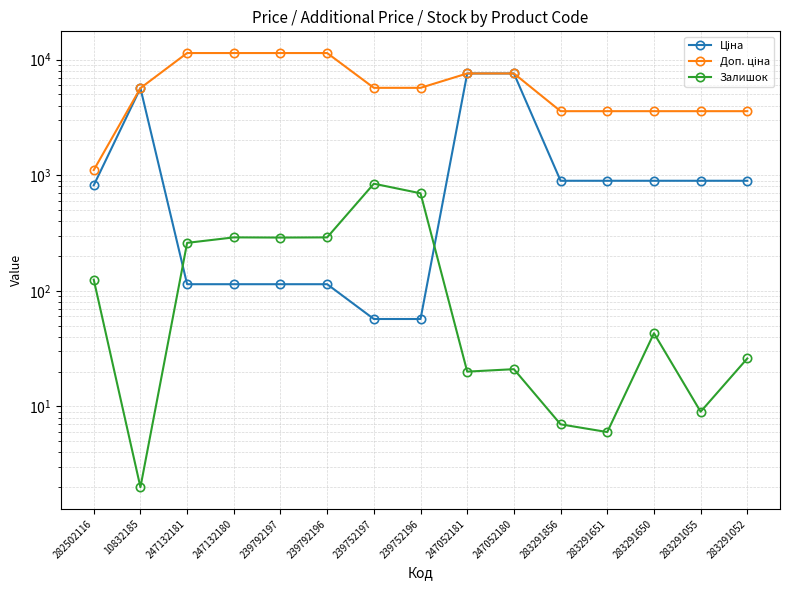

Which series changed the most between 283291055 and 283291052?

Залишок